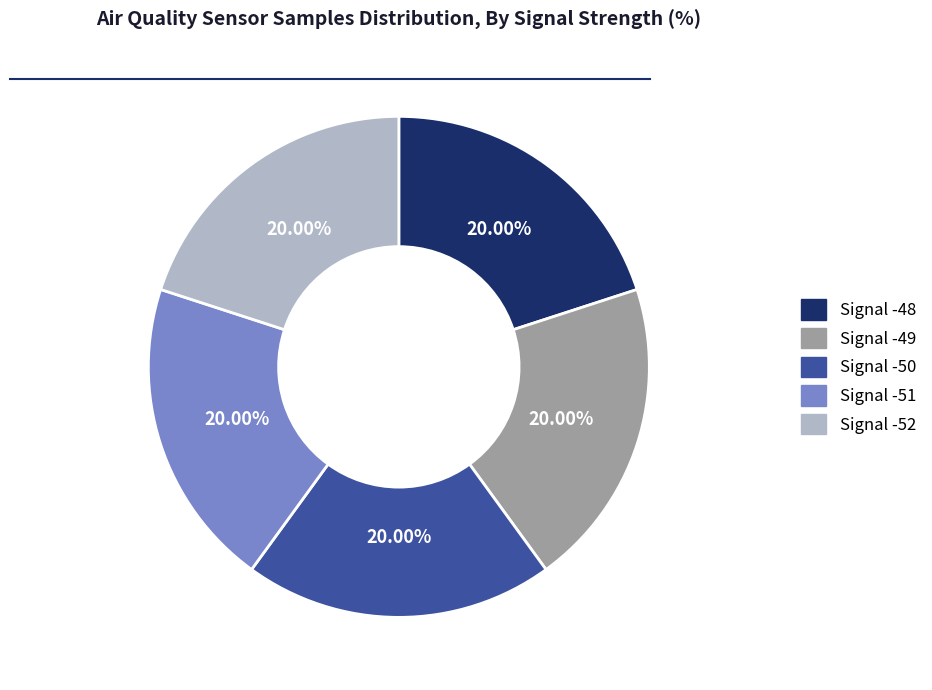

The Signal -49 slice represents 20% of the pie. True or false?

True